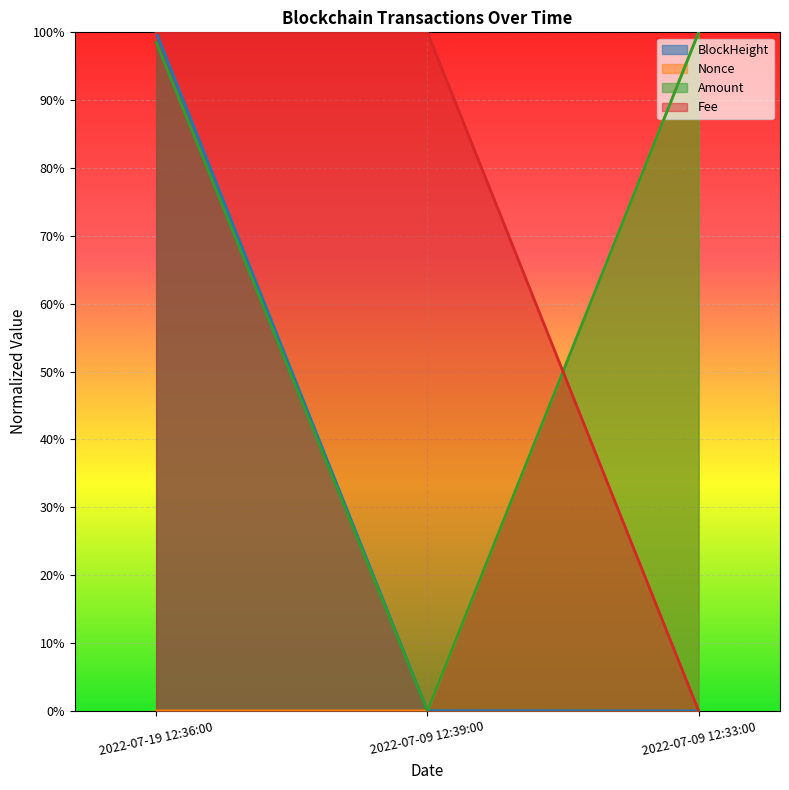

What is the label of the 1st point from the right?

2022-07-09 12:33:00